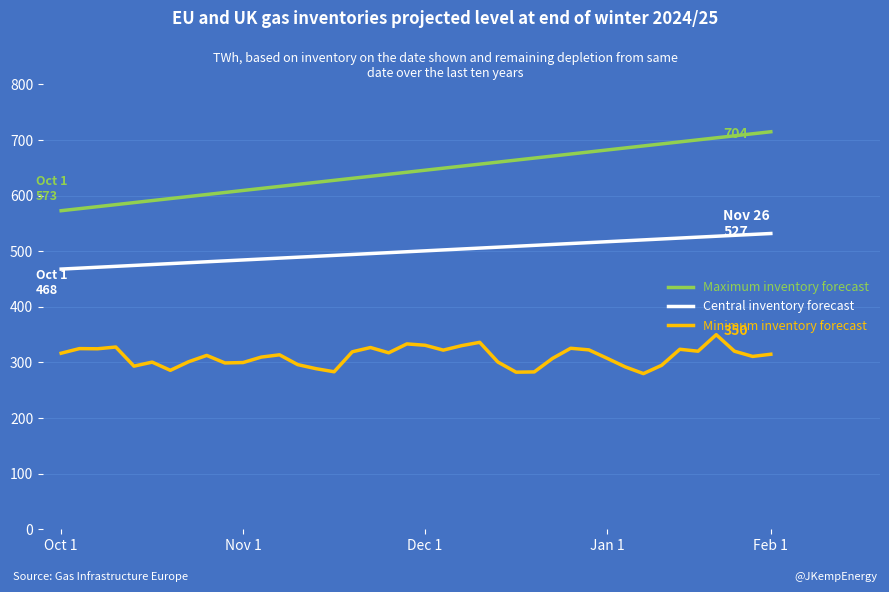

What is the maximum value shown in the chart?

715.0